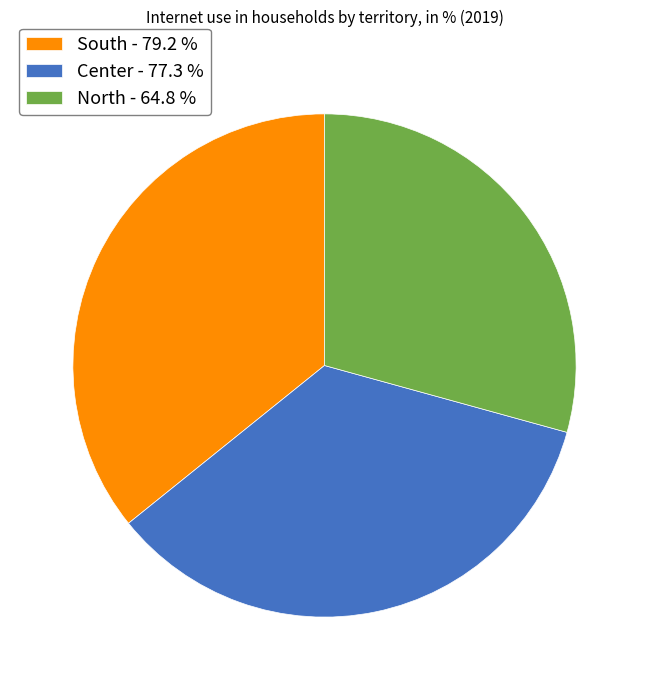

Between South and North, which is larger?

South